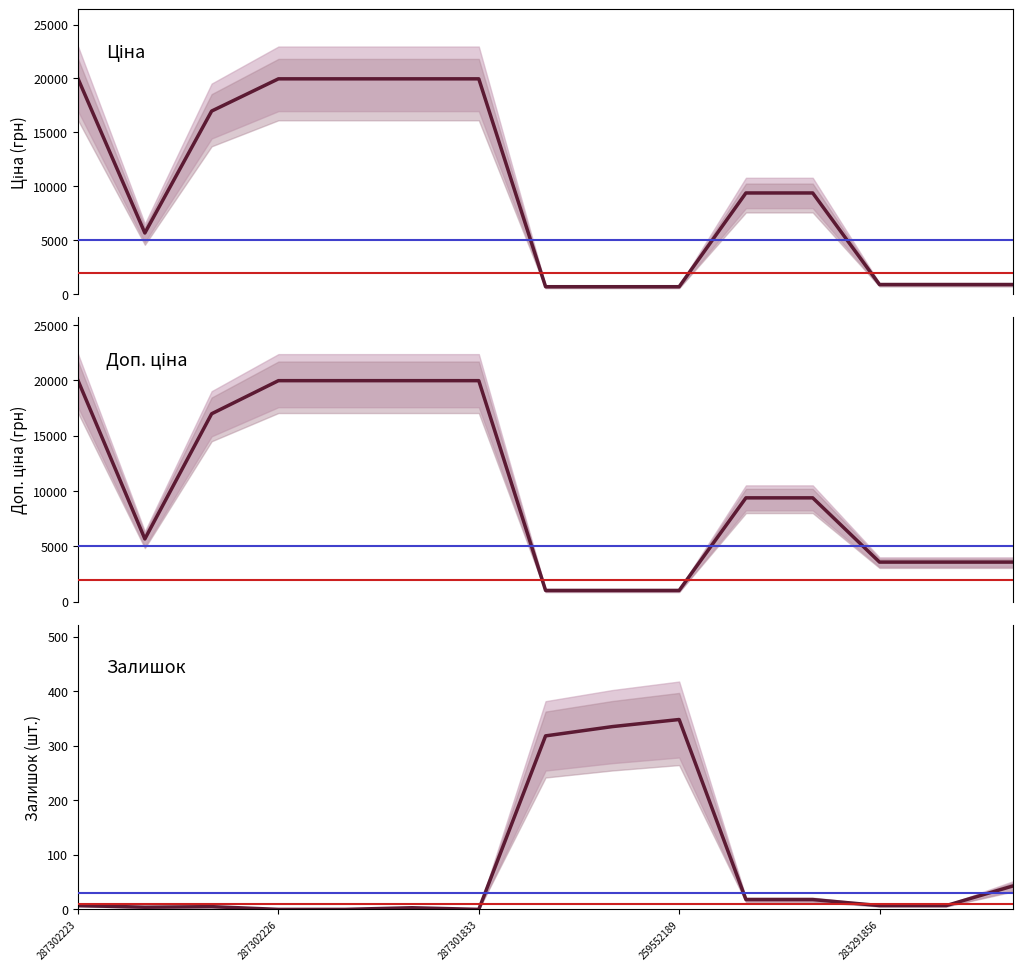

What position from the left is 259552189?

10